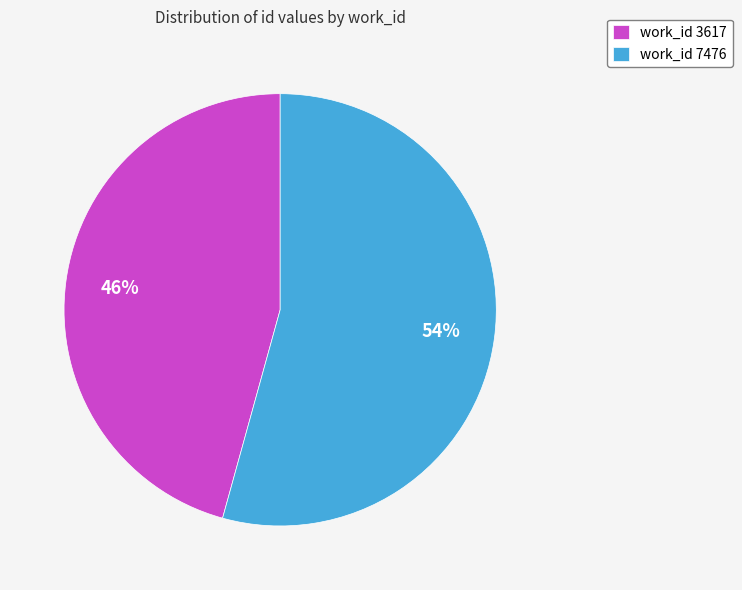

The work_id 3617 slice represents 46% of the pie. True or false?

True